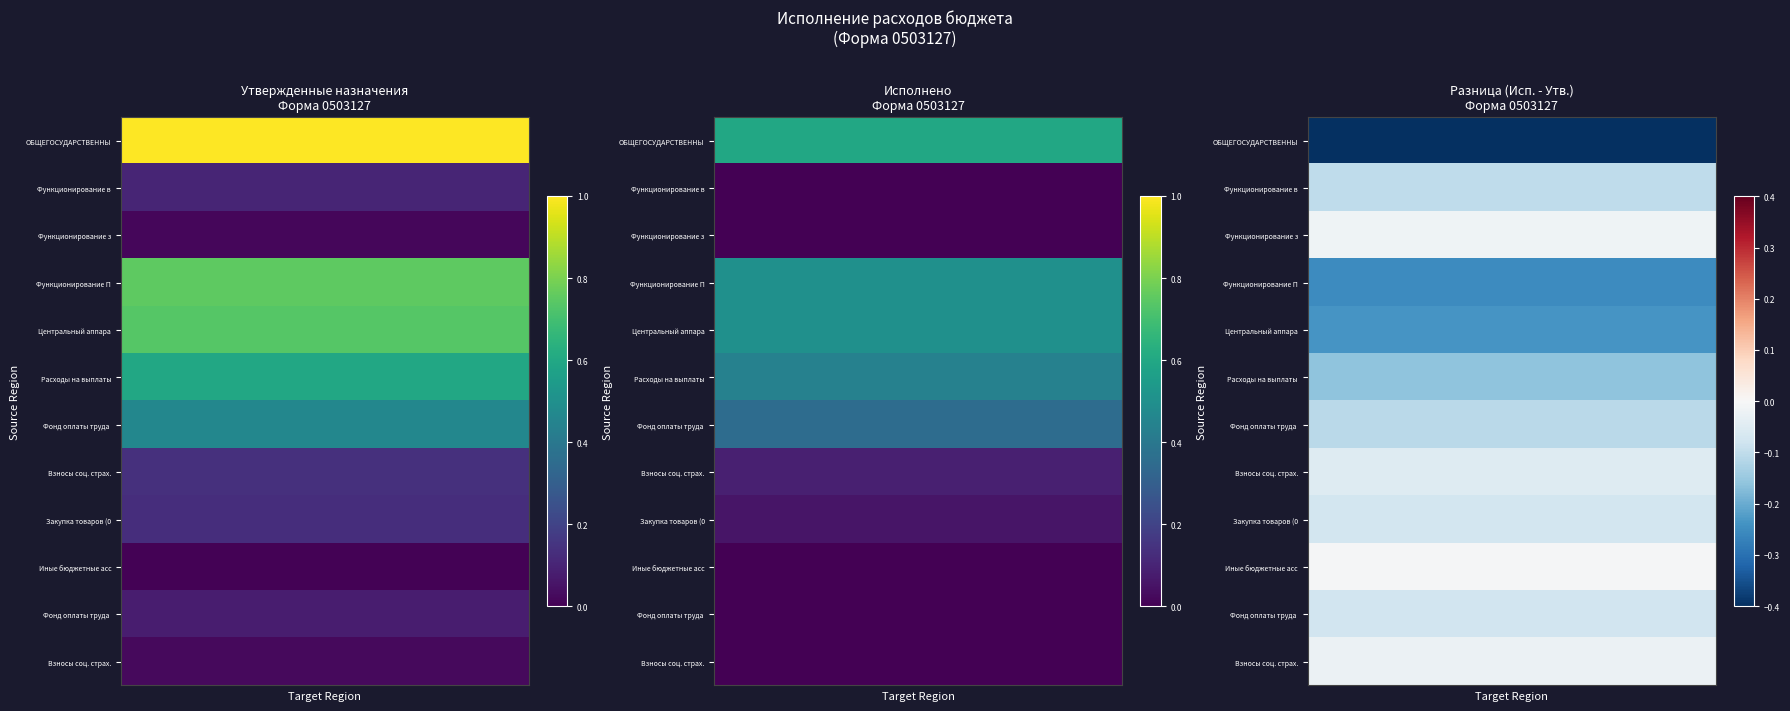

How many series are shown in this chart?

12